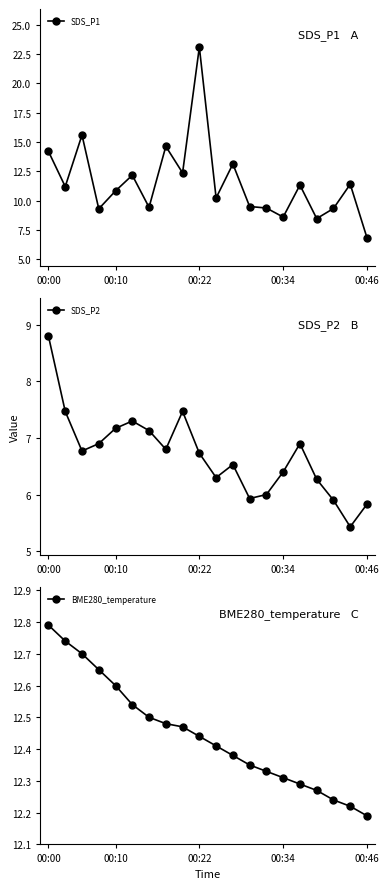

Which category has the highest value in the SDS_P2 series?

00:00